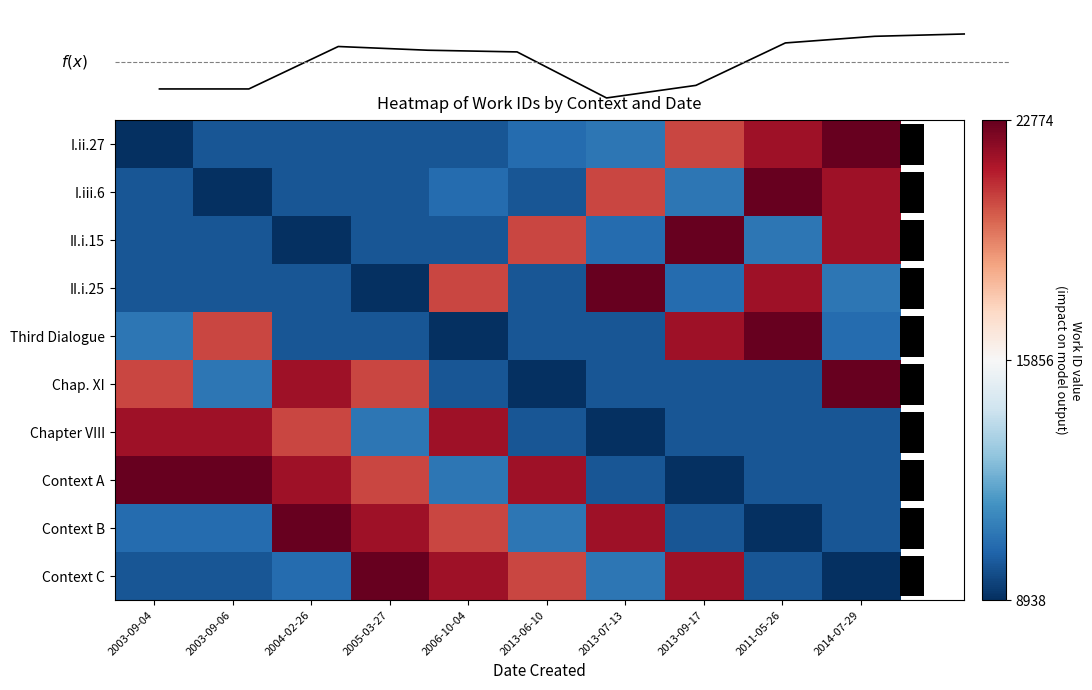

At how many categories does at least one series exceed -3399?

10